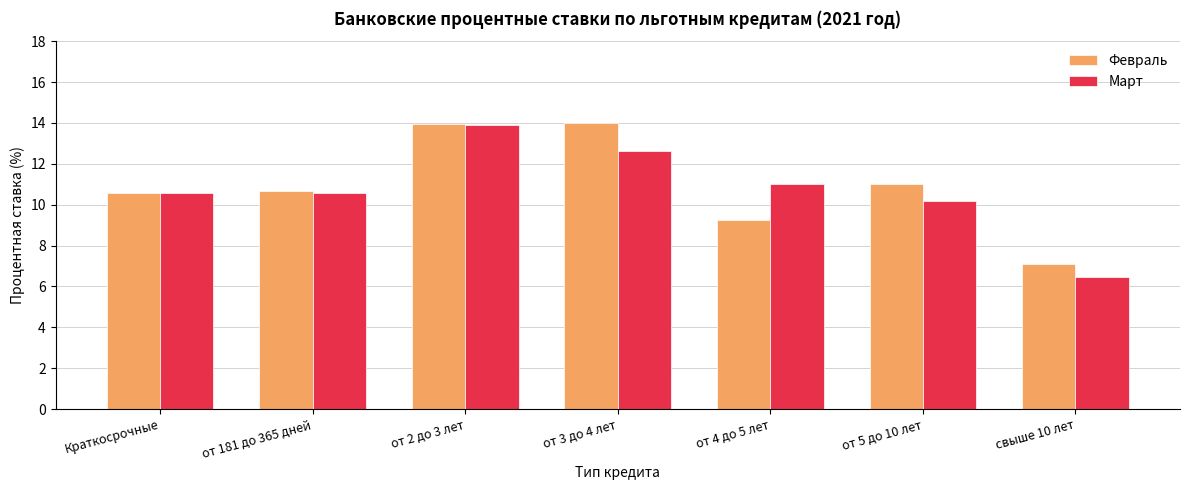

Which series has the widest spread of values?

Март